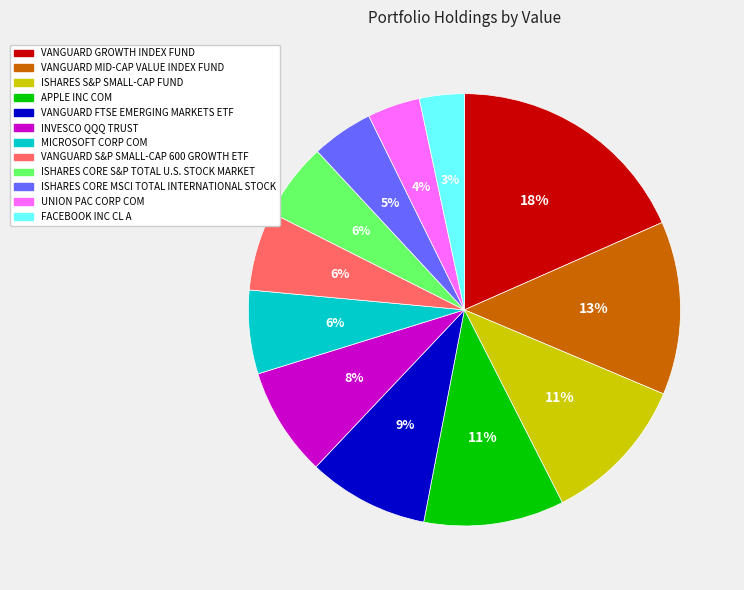

What percentage is the MICROSOFT CORP COM slice, to the nearest percent?

6%